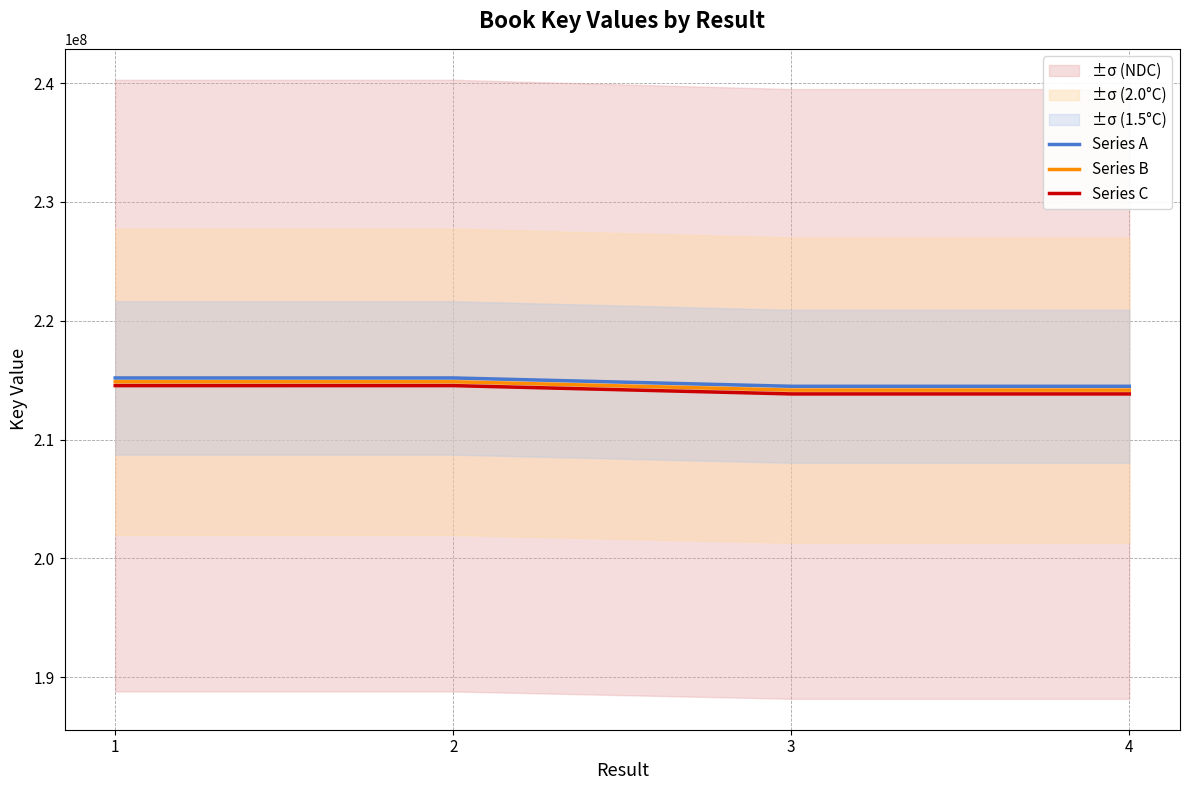

Does the chart have visible grid lines?

Yes